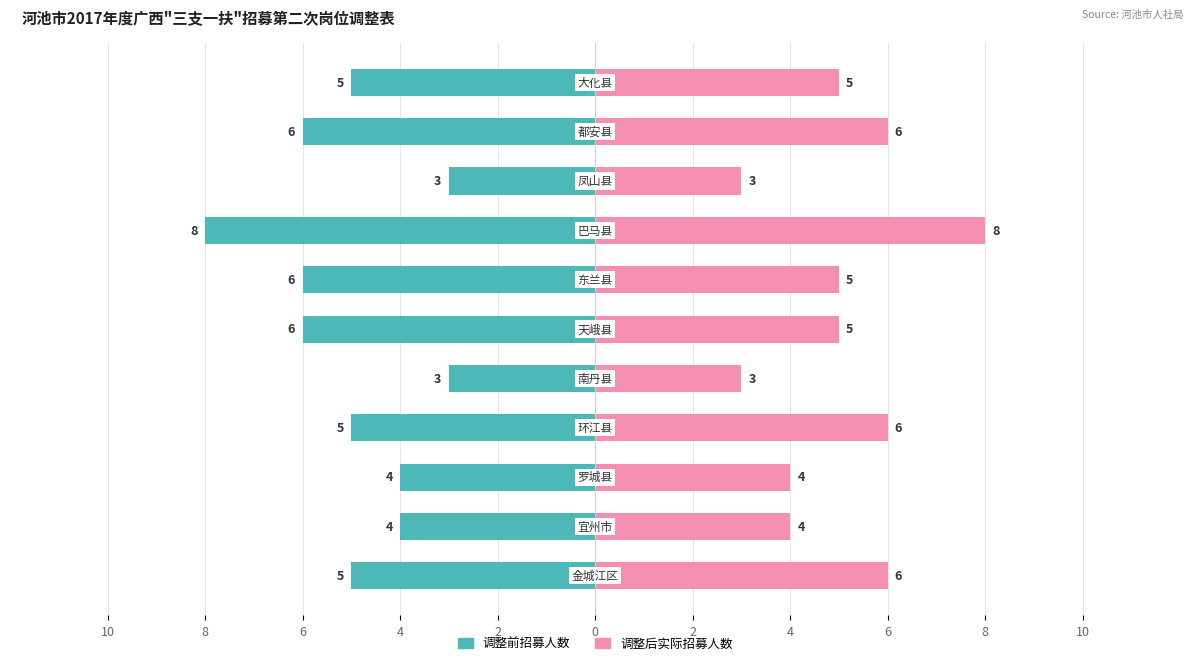

List the series in order of their peak value, highest first.

调整后实际招募人数, 调整前招募人数